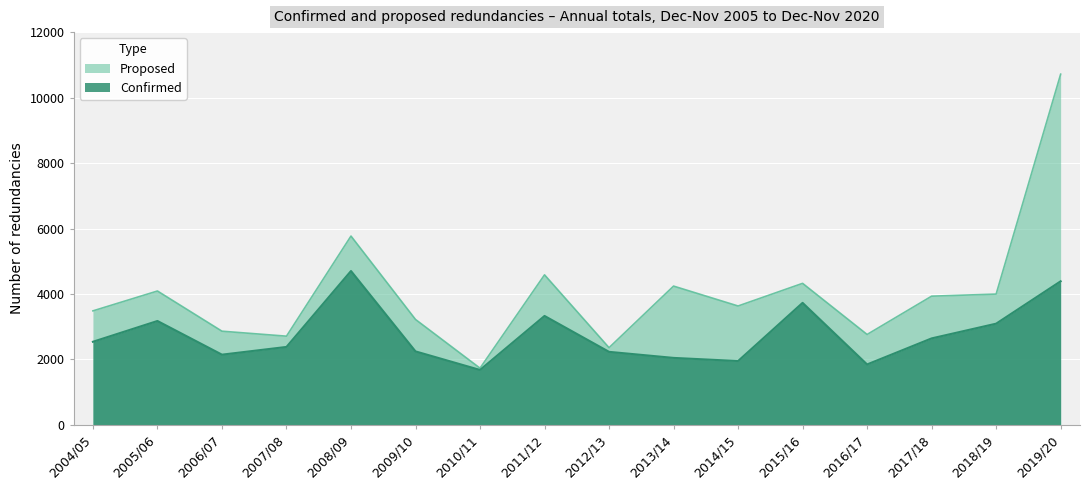

How many lines are shown in the chart?

2